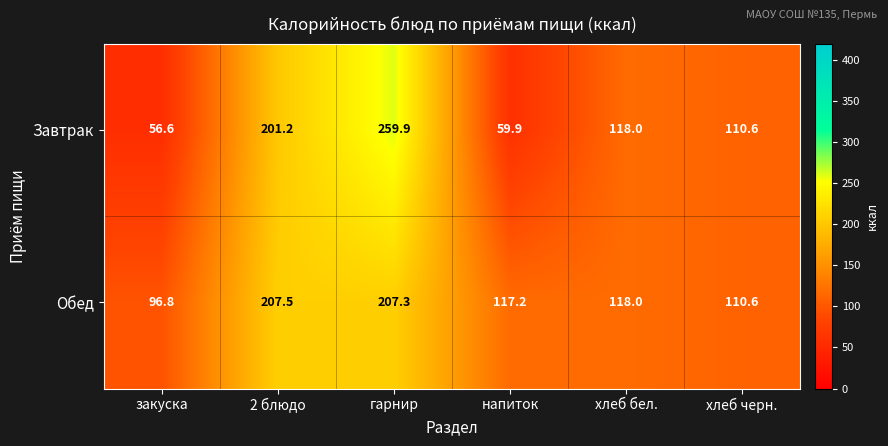

Which series has the largest total across all categories?

Обед